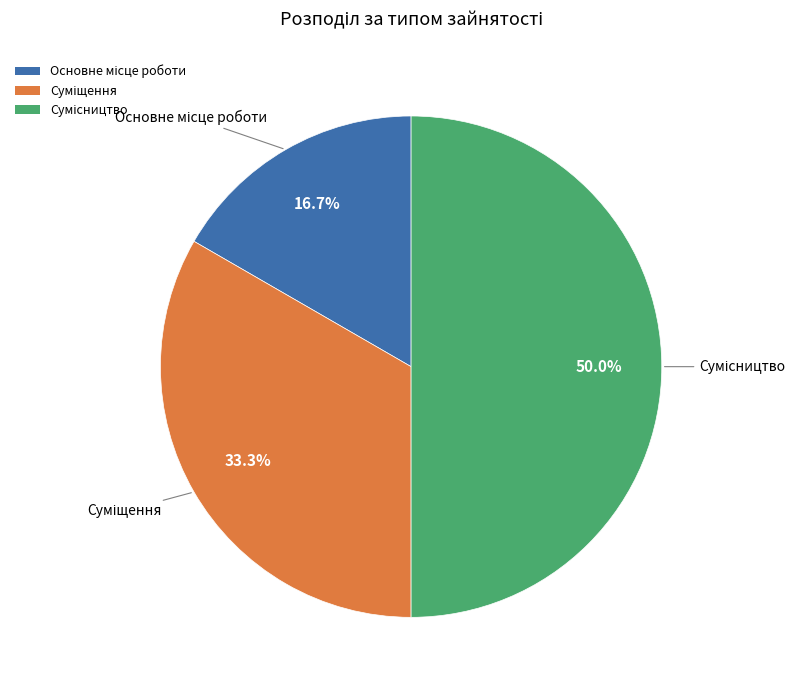

To the nearest percent, what is the combined percentage of Суміщення and Сумісництво?

83%